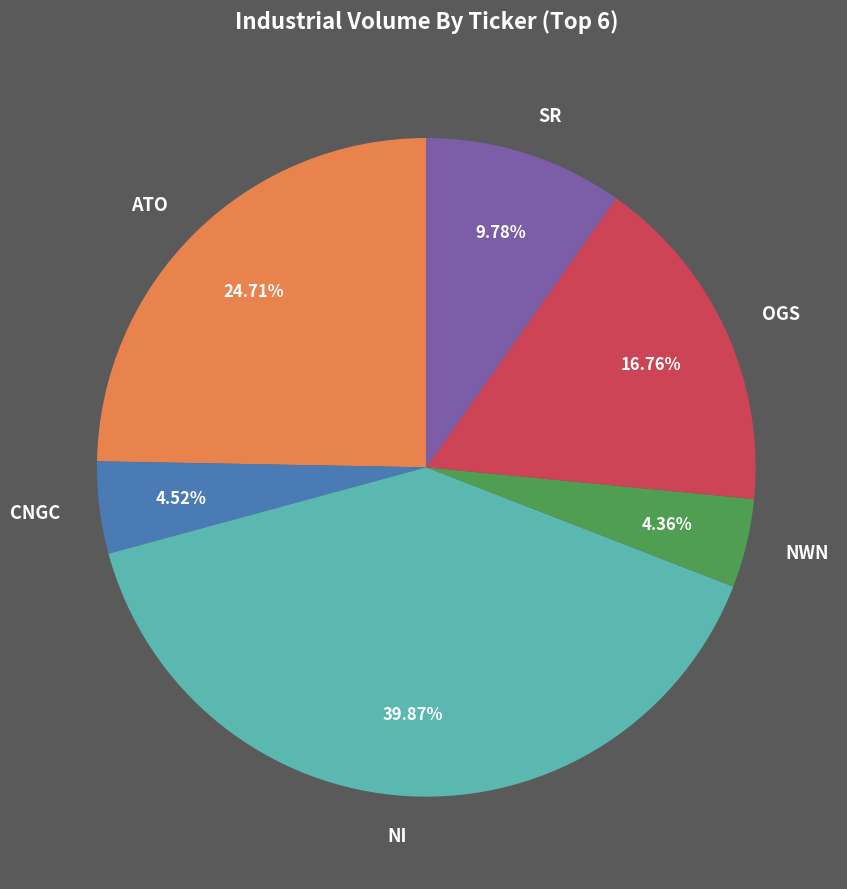

How many segments does this pie chart have?

6